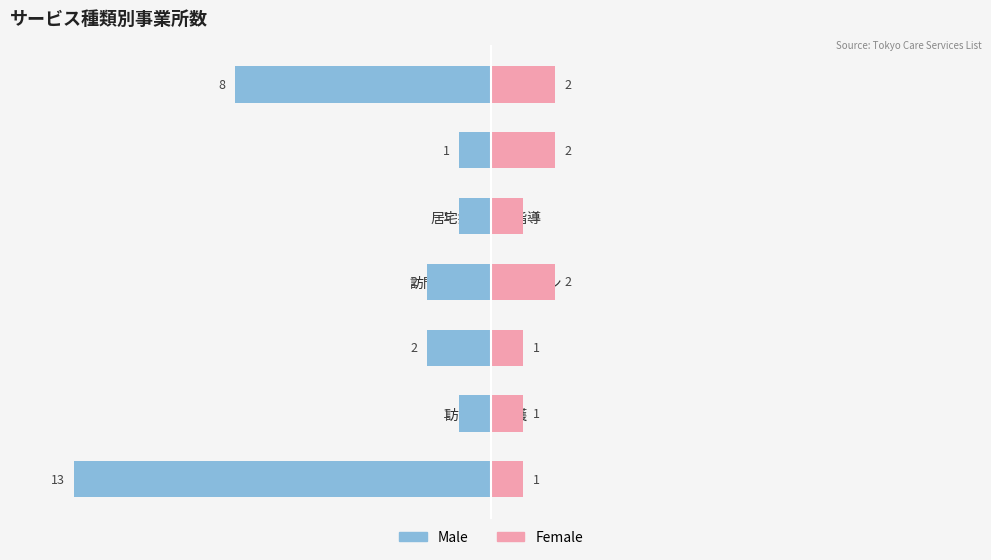

What are all the series names shown in the legend?

Male, Female